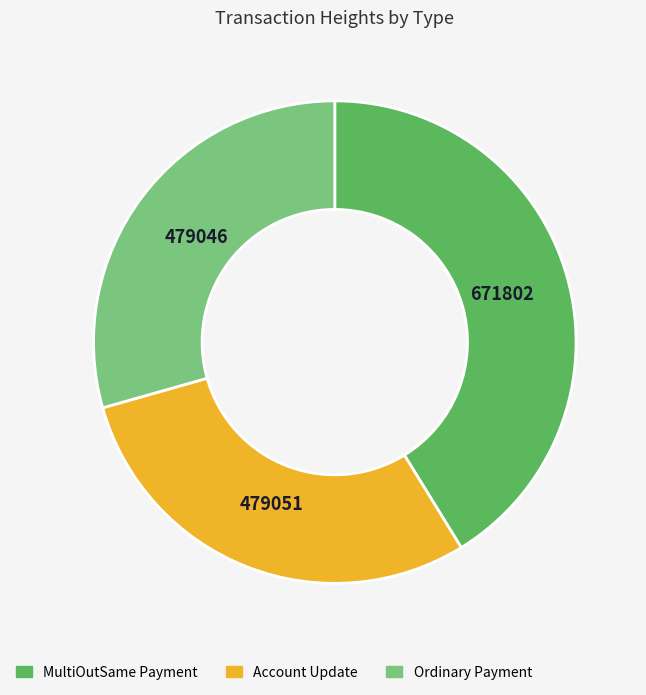

What is the largest slice in the pie chart?

MultiOutSame Payment